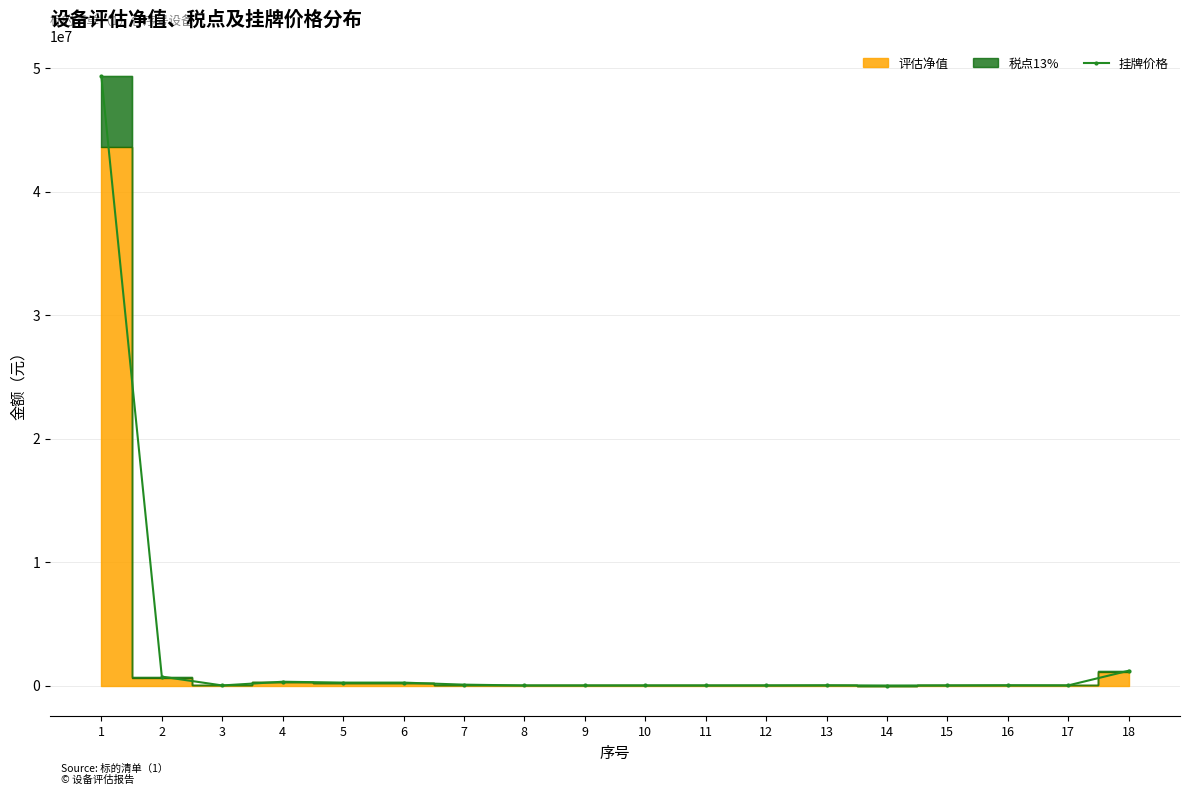

What value does the data have at 5?

237686.5